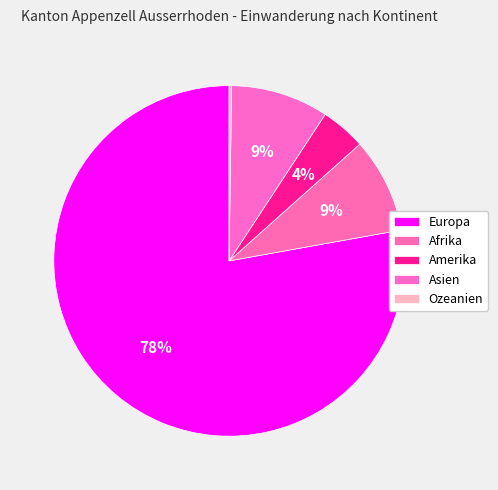

To the nearest percent, what percentage of the pie is Asien?

9%